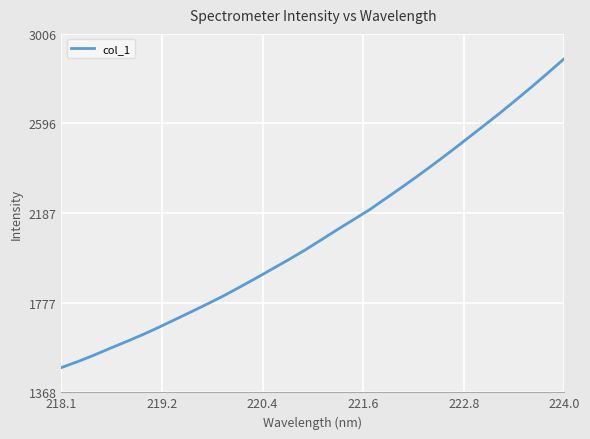

What is the minimum value shown in the chart?

1480.9